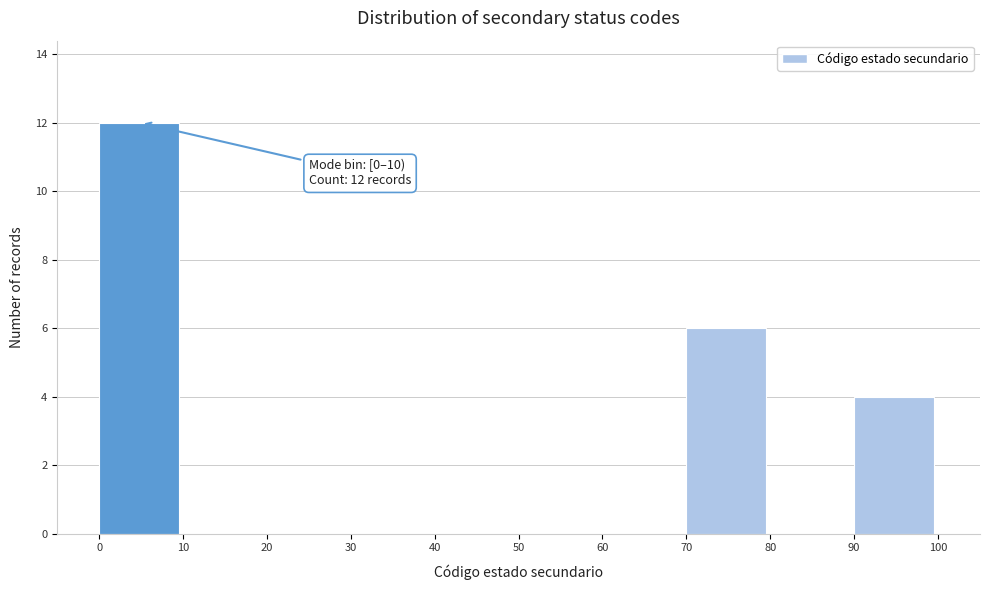

Over which range of the x-axis is the bar tallest?

0 to 10